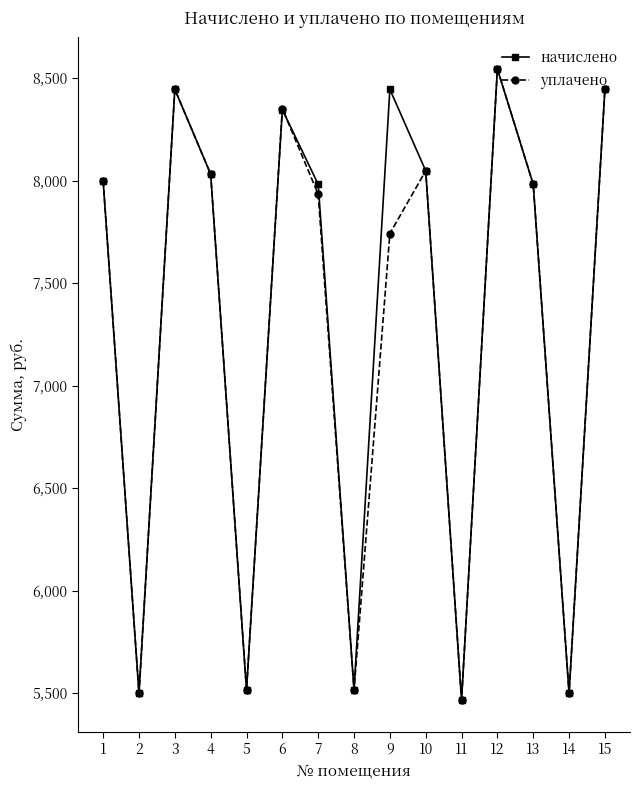

What is the highest value of the начислено series?

8545.0